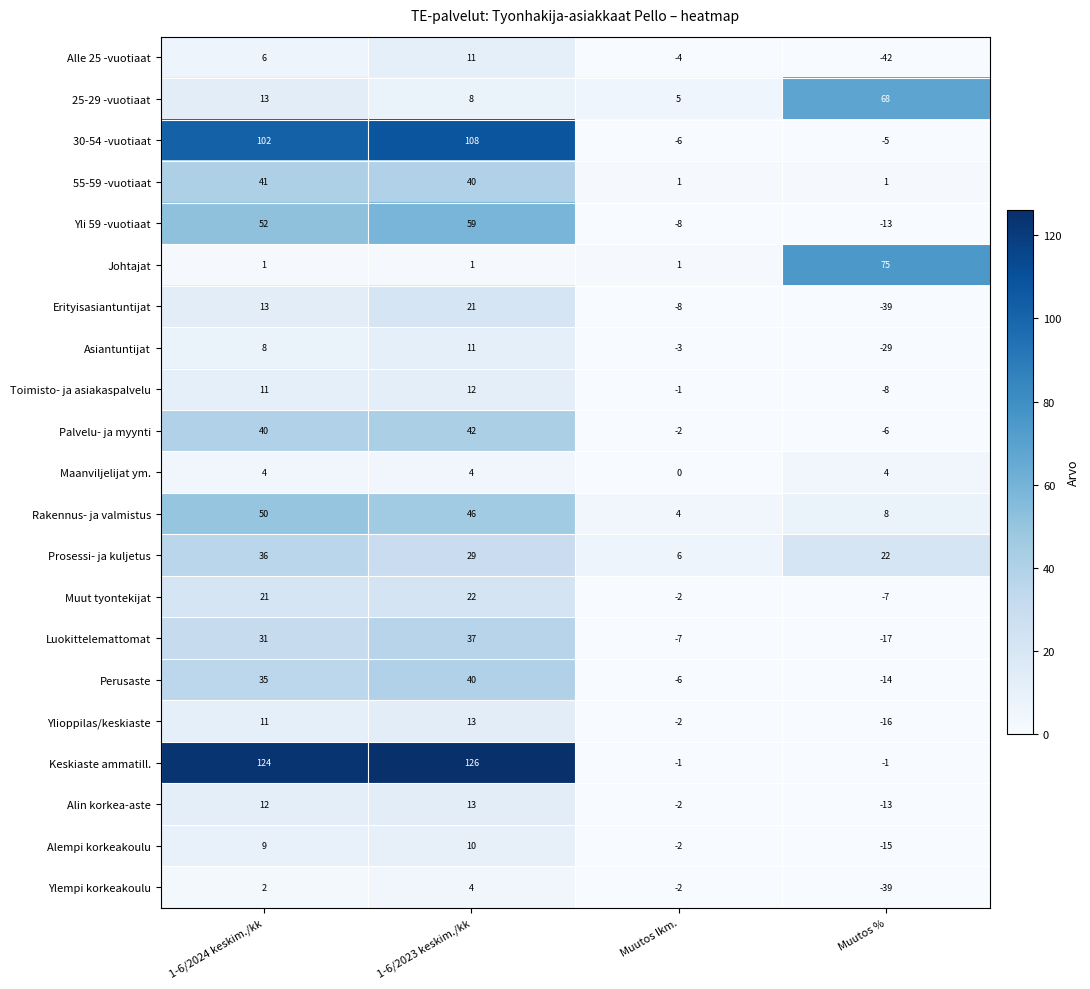

True or false: Rakennus- ja valmistus has a value of 3 at Muutos %.

False